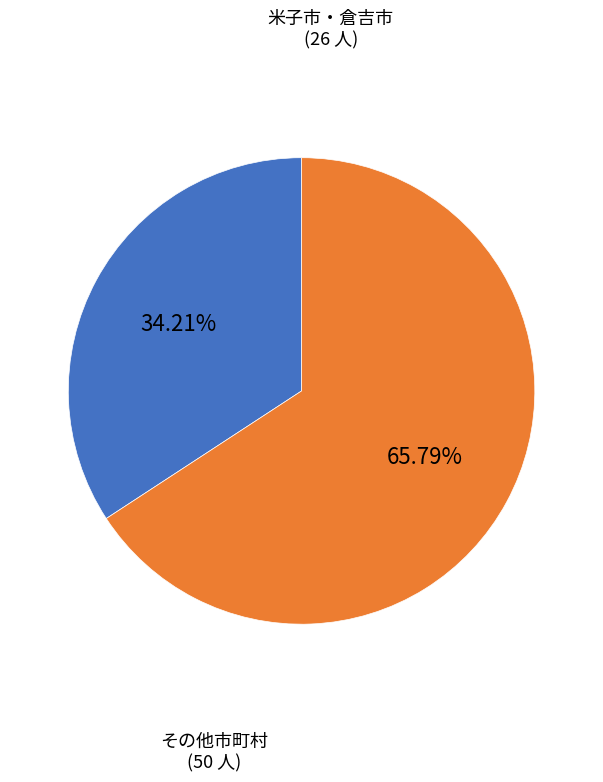

Between その他市町村 and 米子市・倉吉市, which is larger?

その他市町村